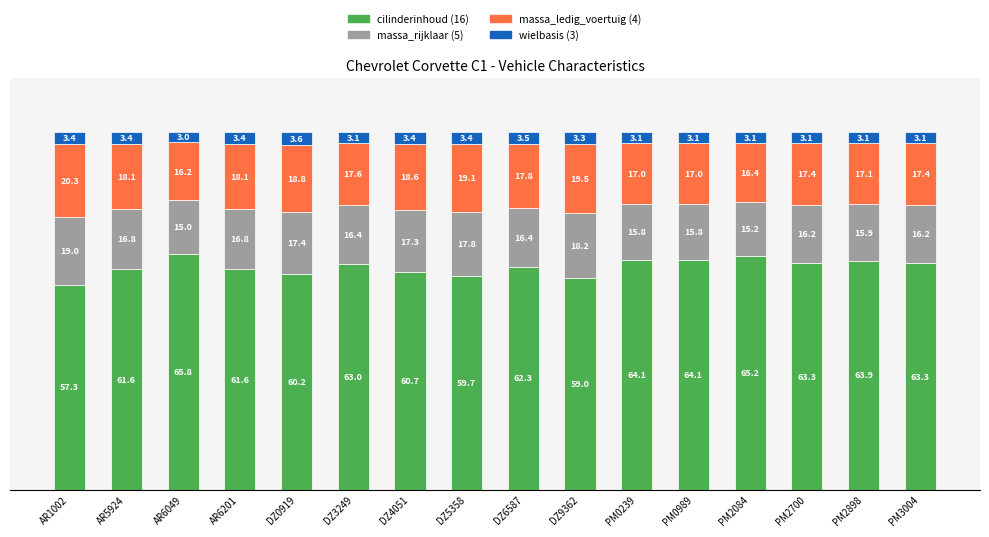

What is the total value across all series at DZ6587?

100.0